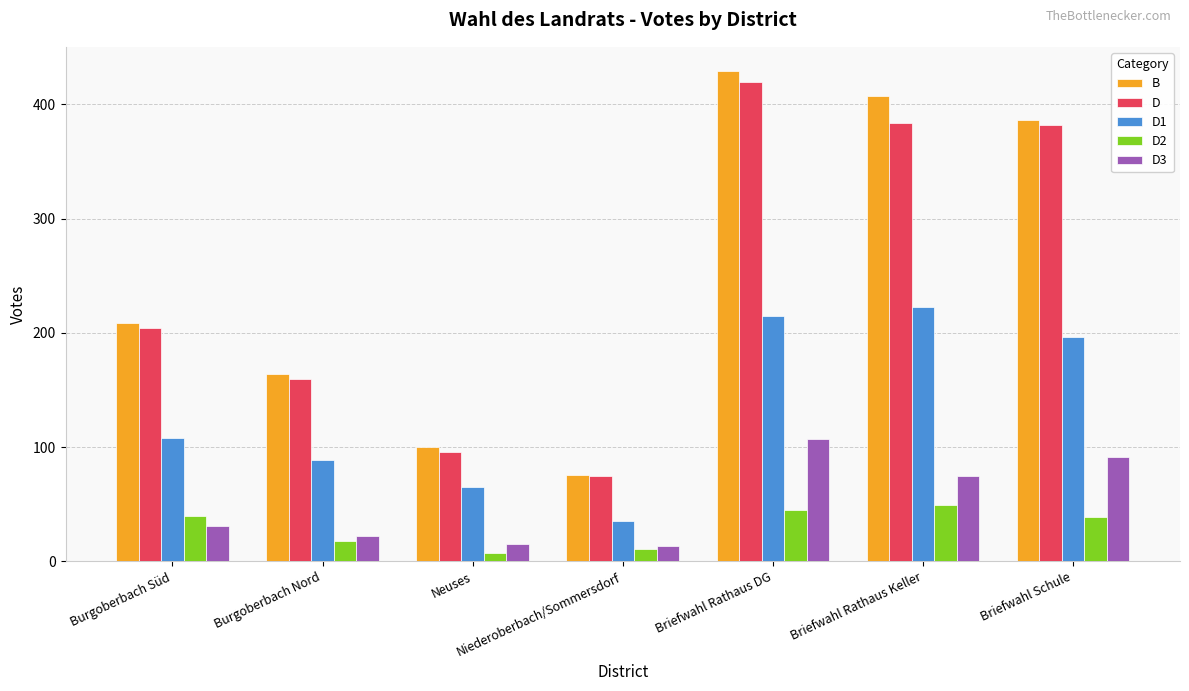

What is the label of the 2nd bar from the left?

Burgoberbach Nord